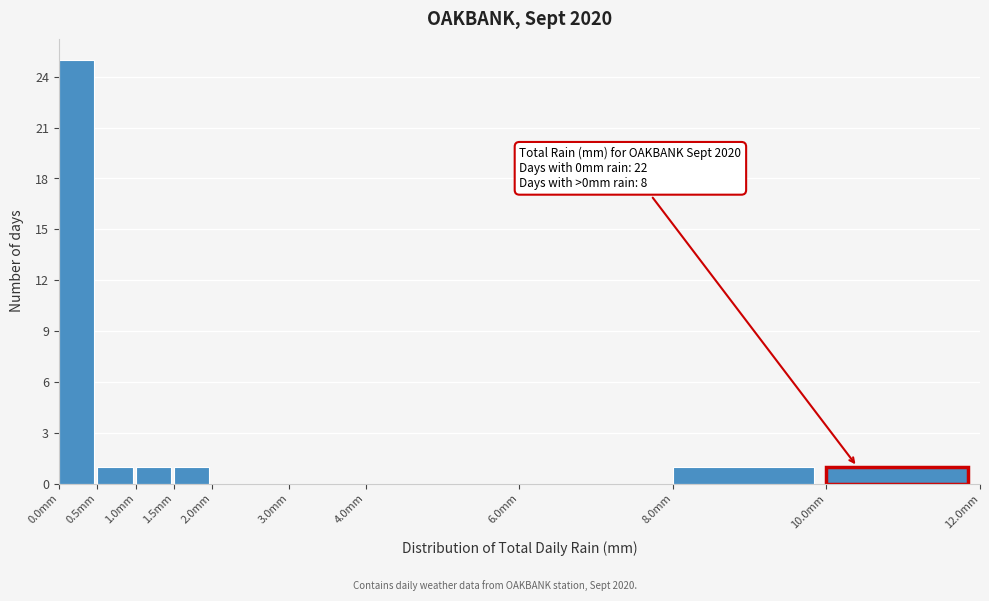

Over which range of the x-axis is the bar tallest?

0.0 to 0.5